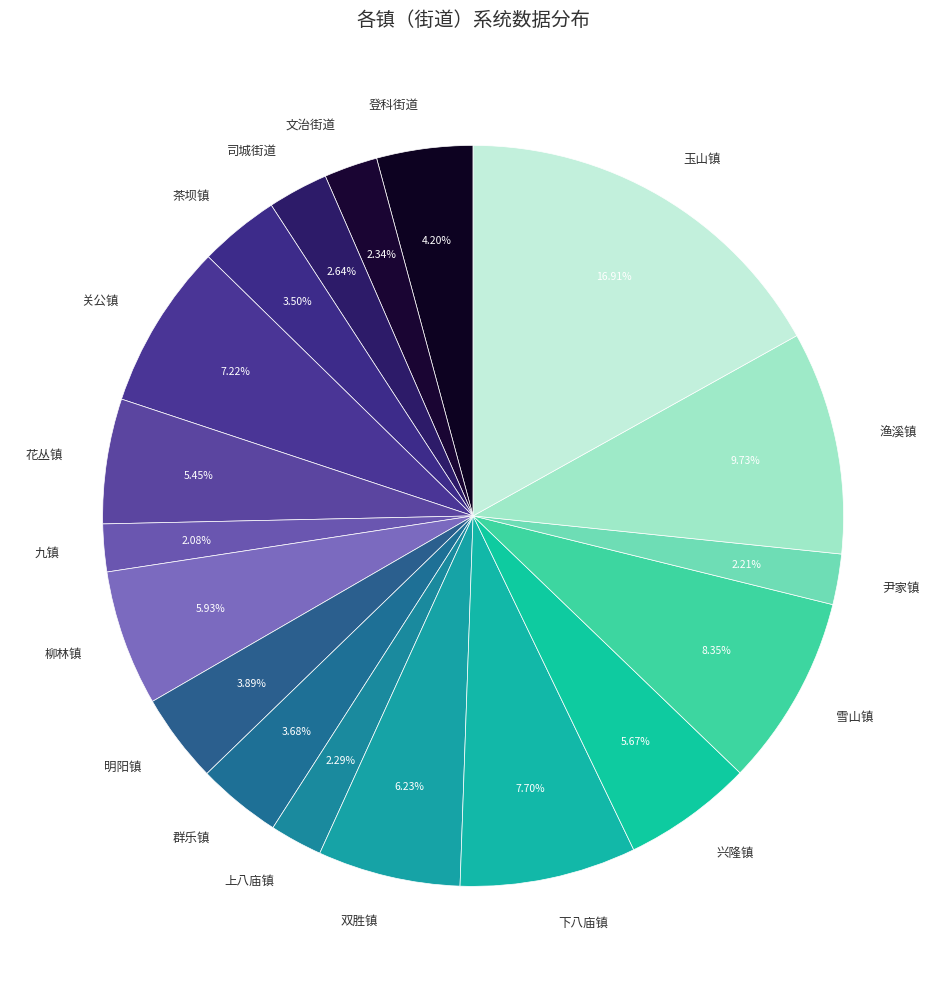

What is the largest slice in the pie chart?

玉山镇